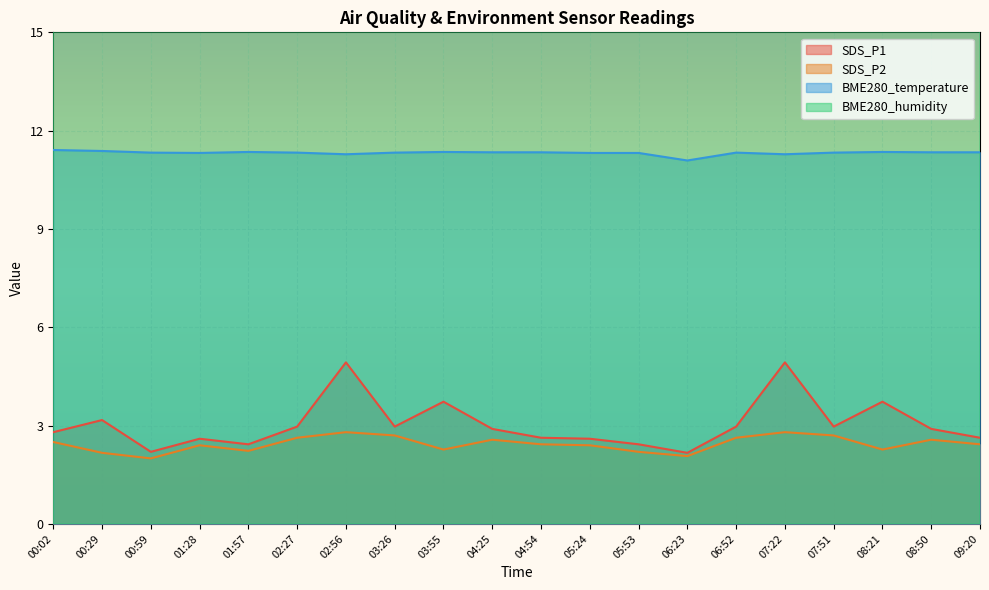

What is the difference between the highest and lowest values at 00:29?

59.4